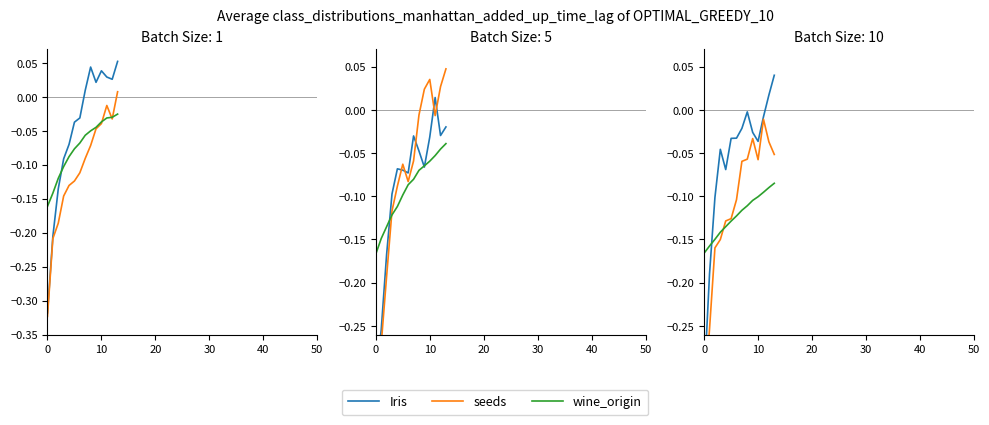

After their last crossing, which series has the higher values: seeds or wine_origin?

seeds